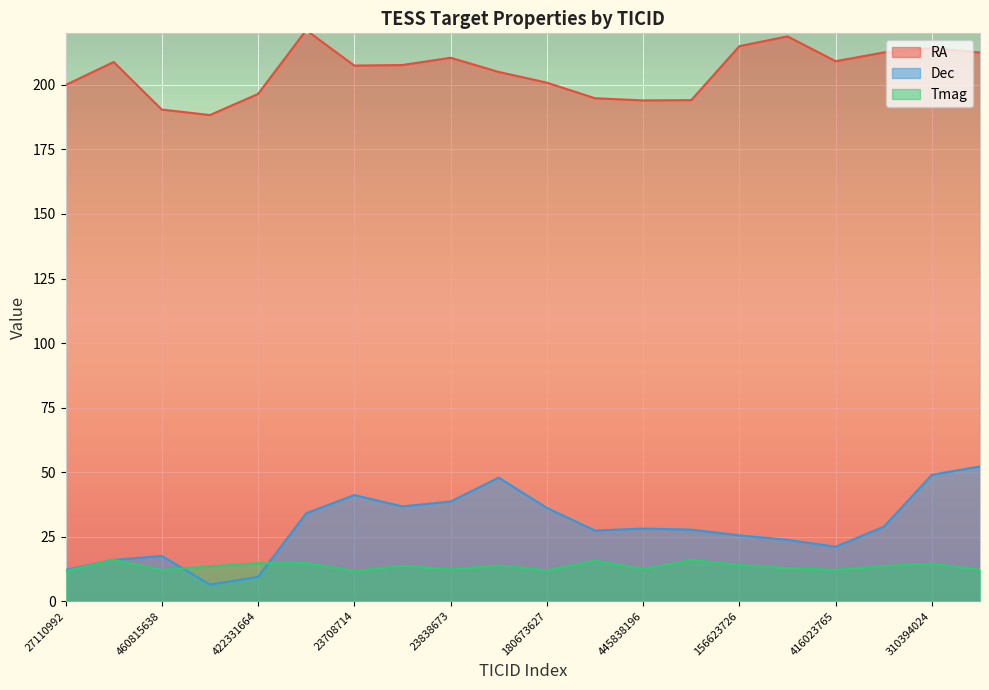

How many distinct data groups are displayed?

3